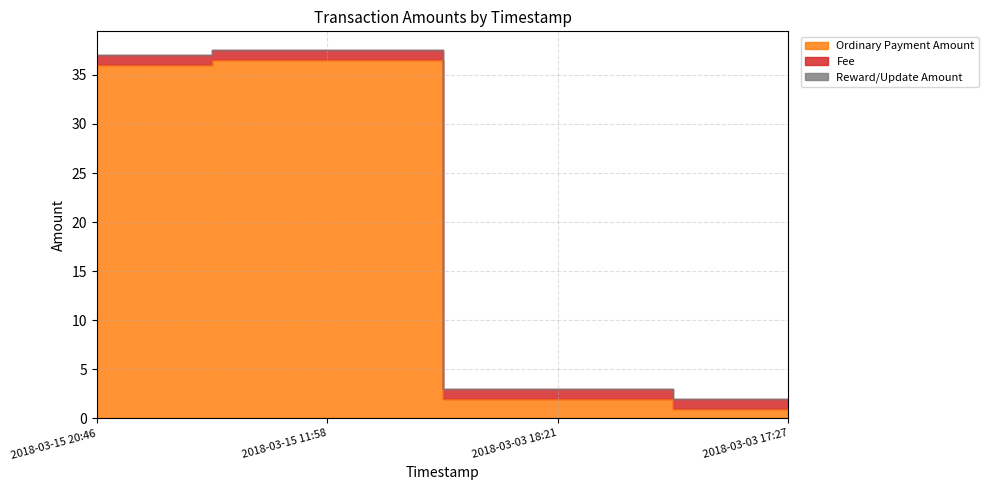

What position from the left is 2018-03-15 20:46?

1